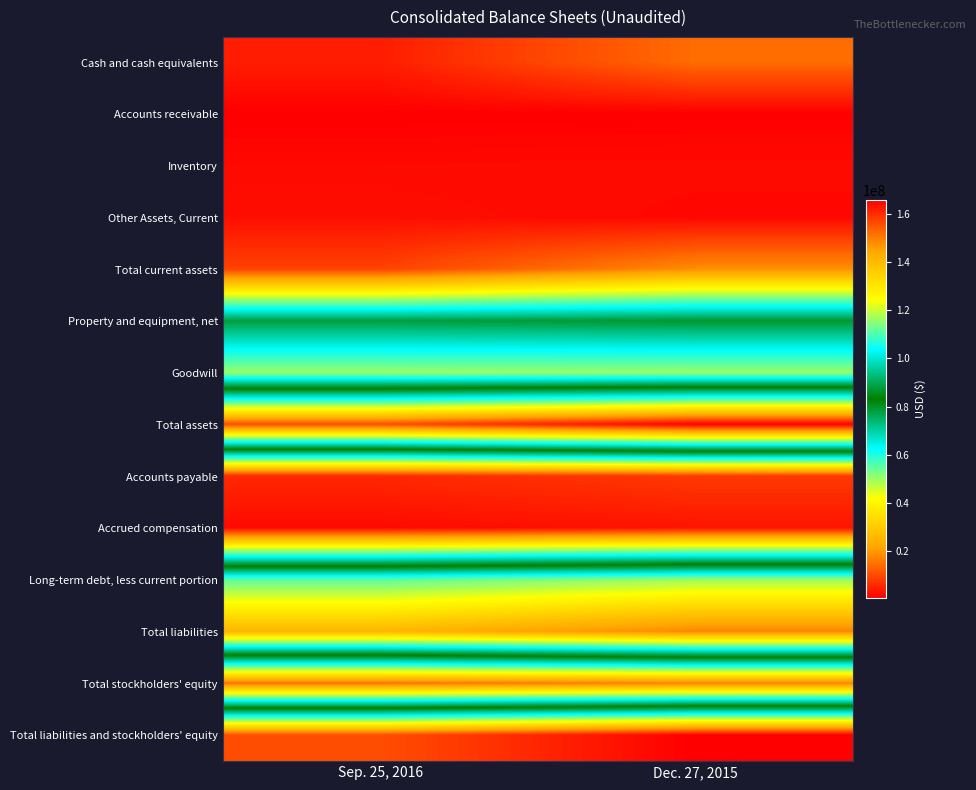

At how many categories does at least one series exceed 66505617?

2